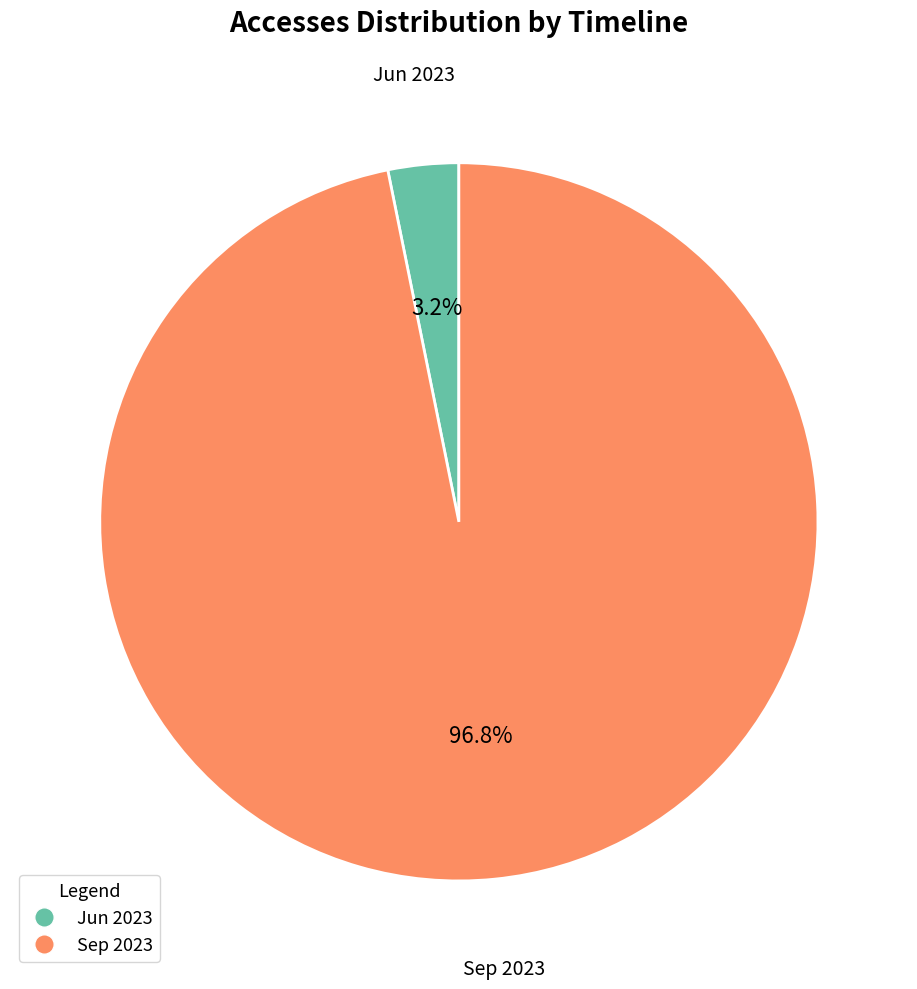

How much of the chart is everything except Sep 2023?

3.2%